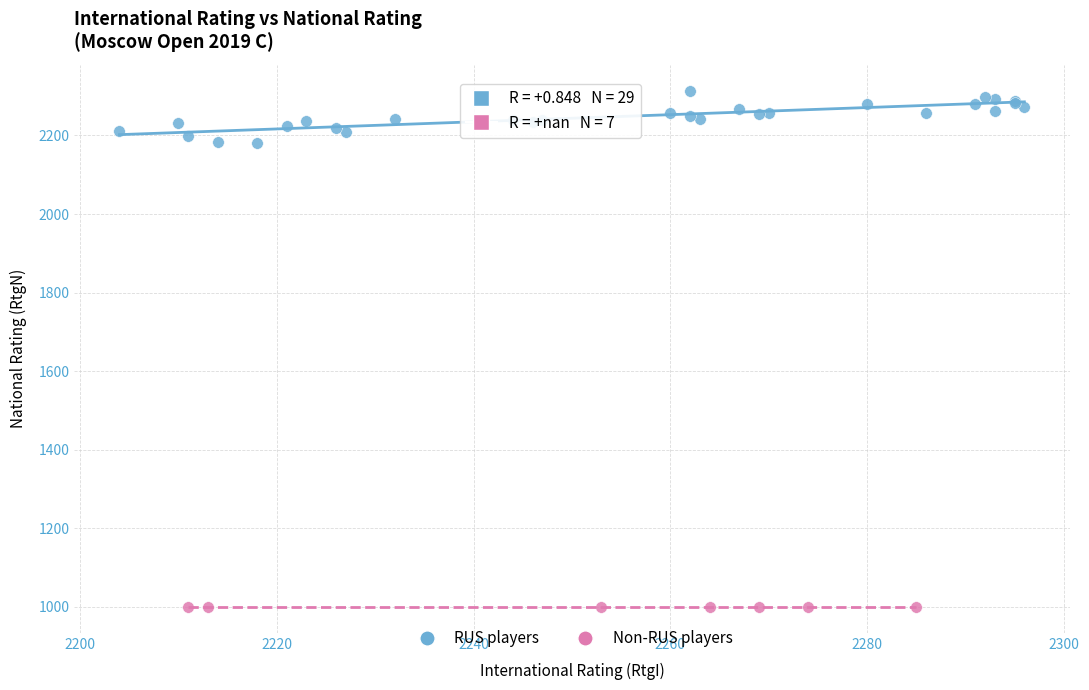

Which series contains the highest Y value?

RUS players